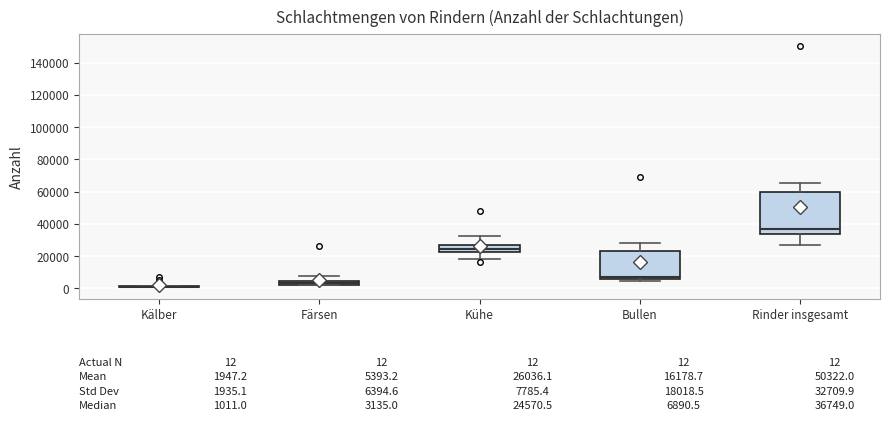

Which box is the tallest, from its lower edge to its upper edge?

Rinder insgesamt